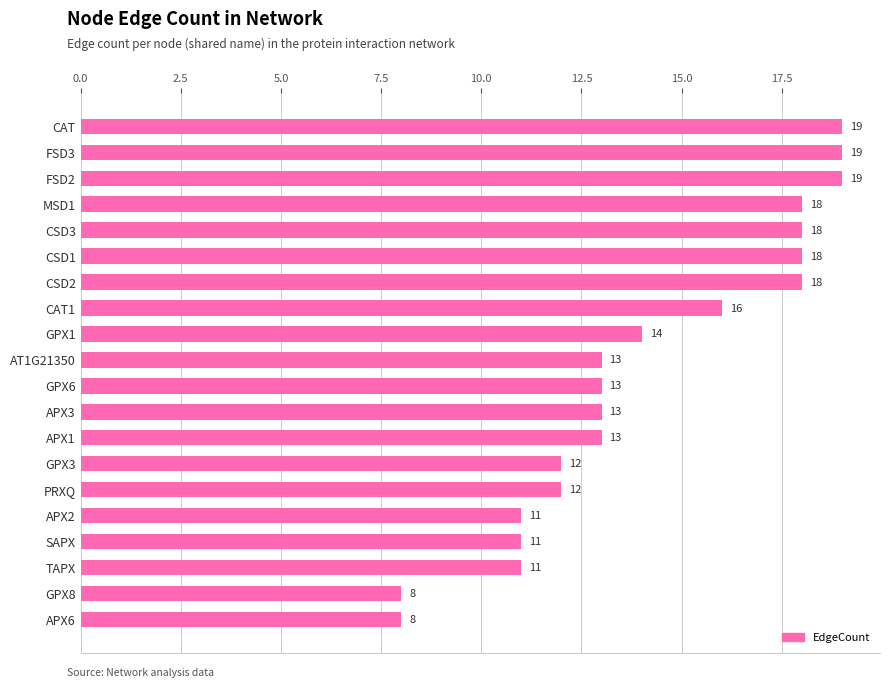

What is the smallest value displayed?

8